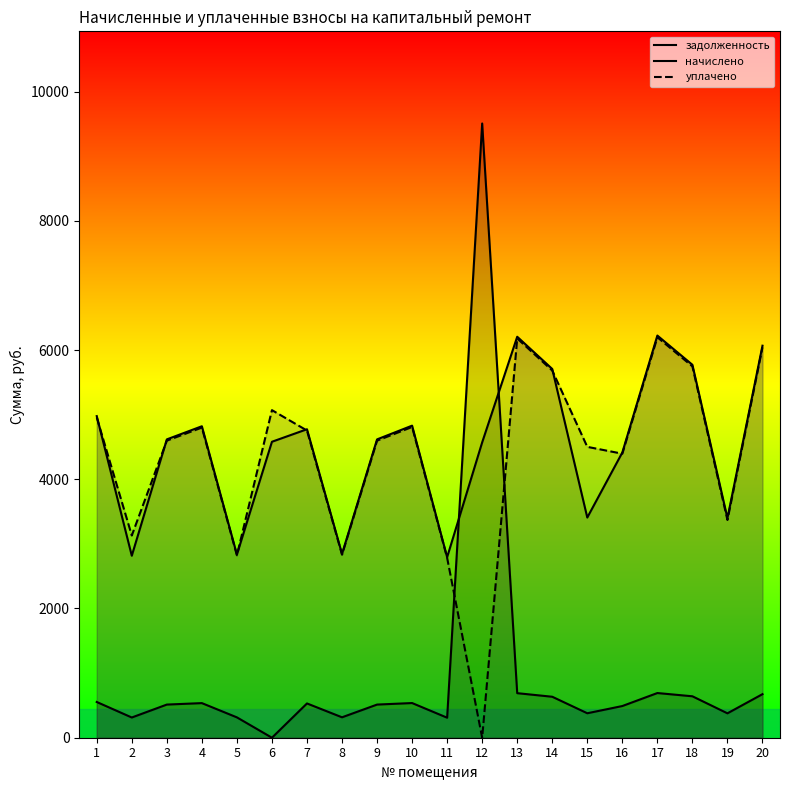

Which series has the widest spread of values?

задолженность